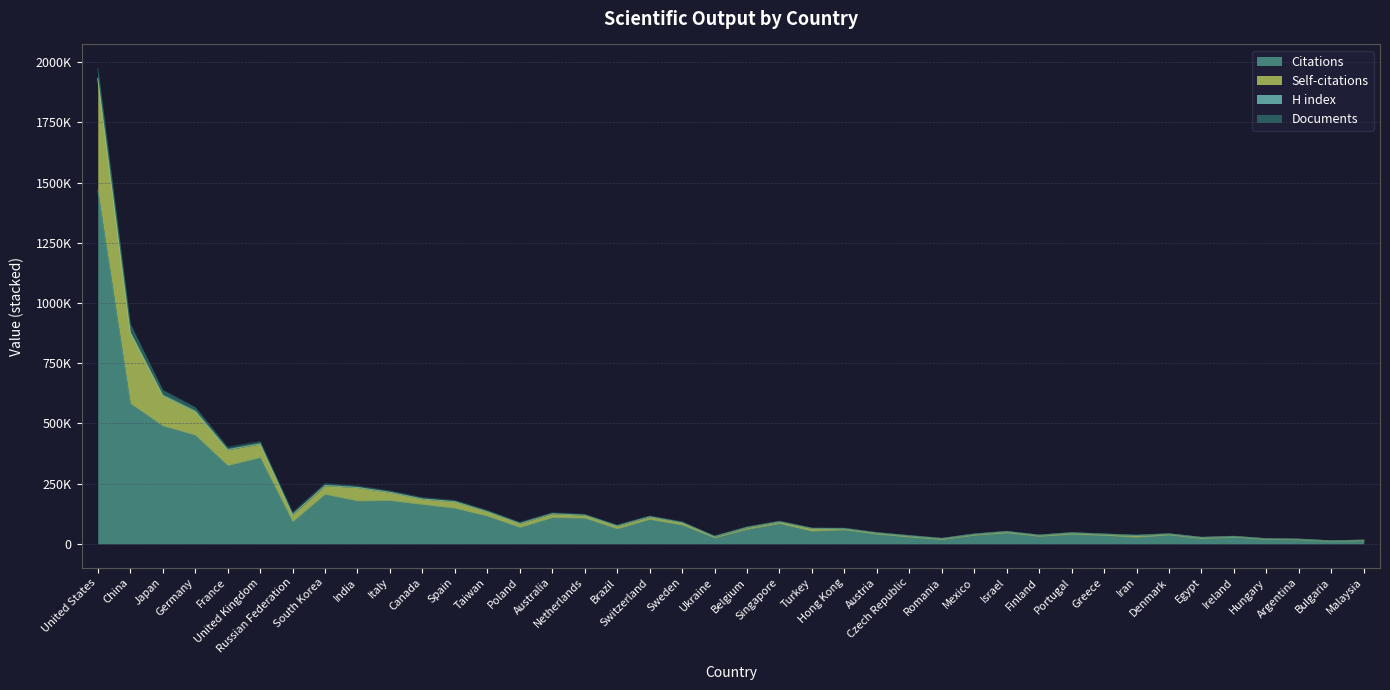

Is the value of Citations at India greater than the value of Self-citations at United States?

No